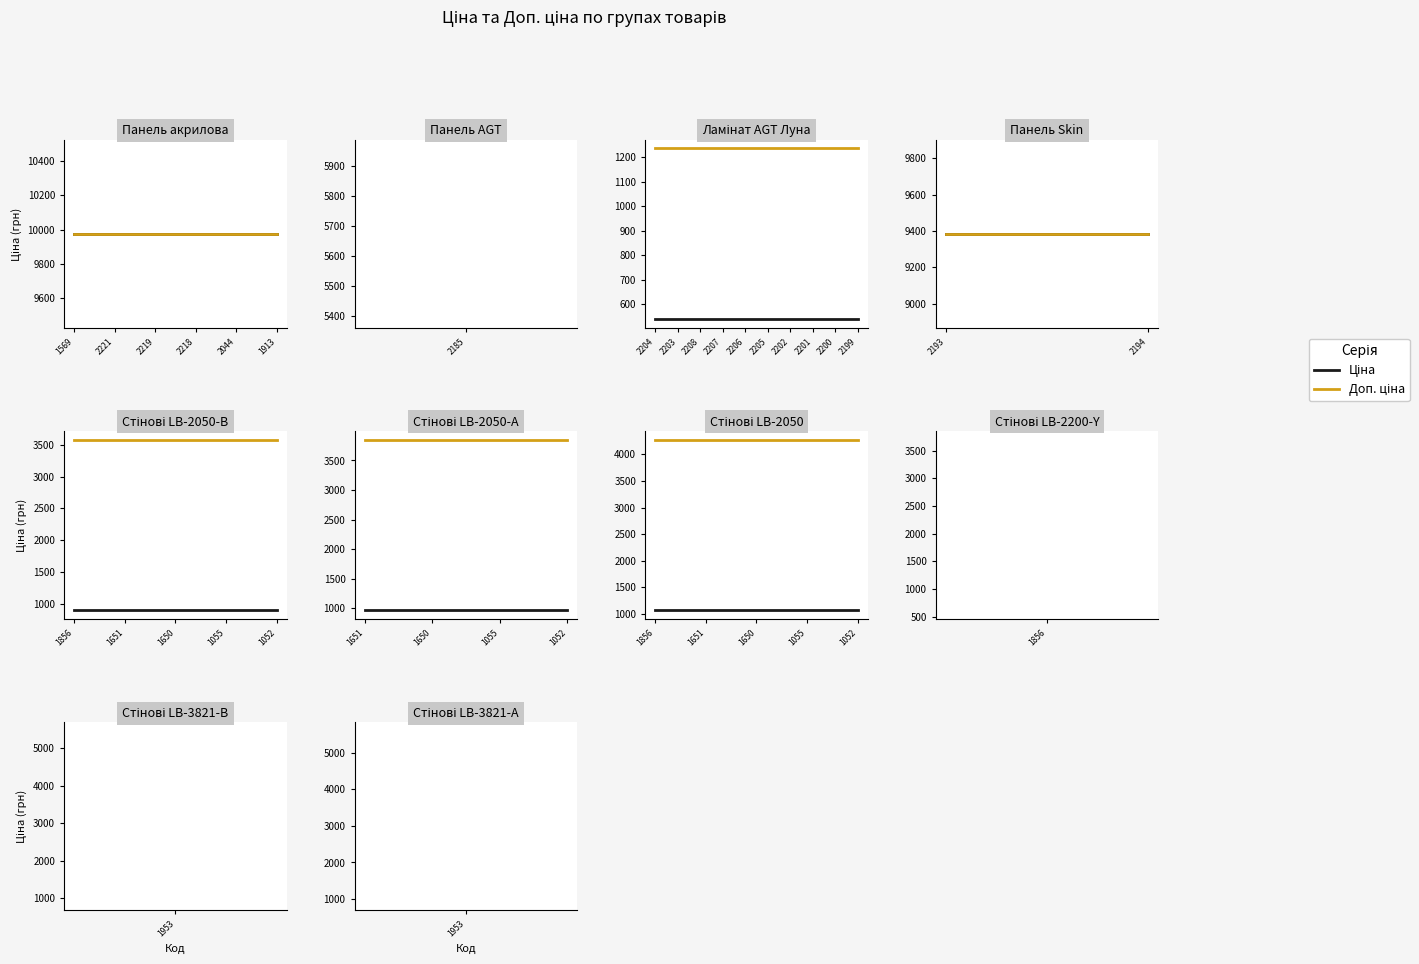

True or false: Ціна has more than 2 interior local peaks.

False